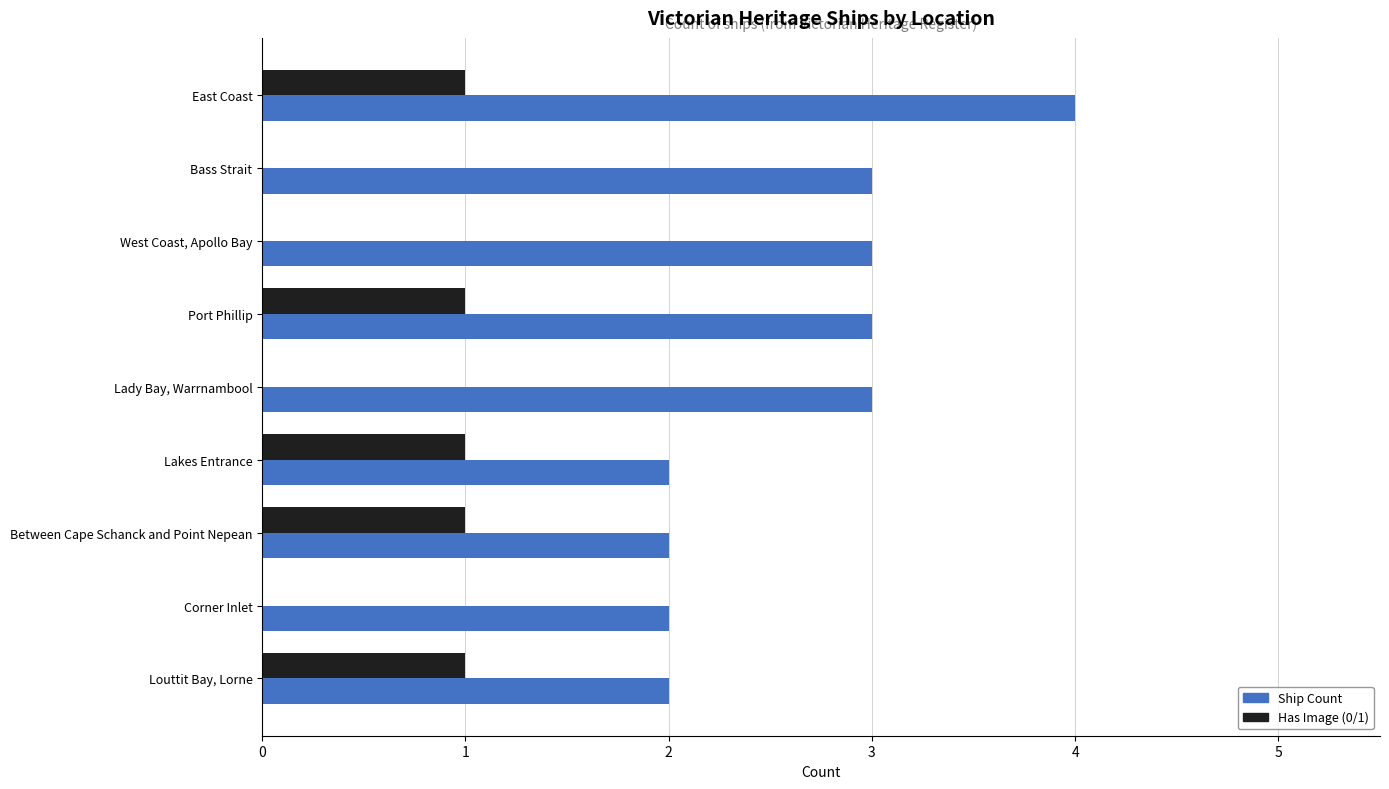

What is the sum of the Ship Count values at Louttit Bay, Lorne and Bass Strait?

5